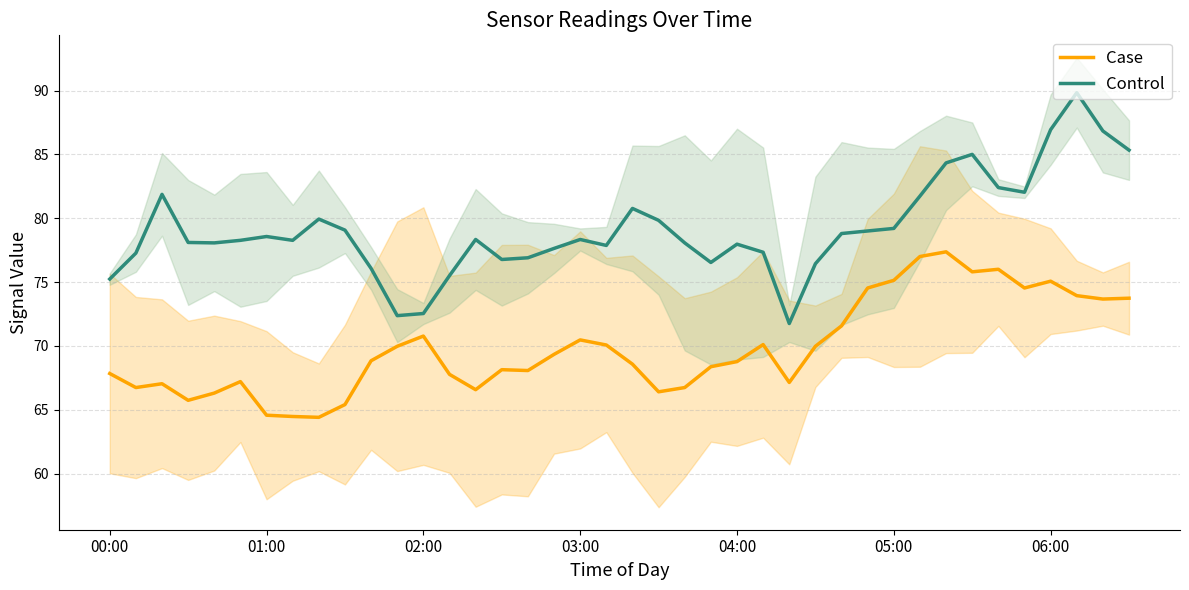

Which series has the widest spread of values?

Control